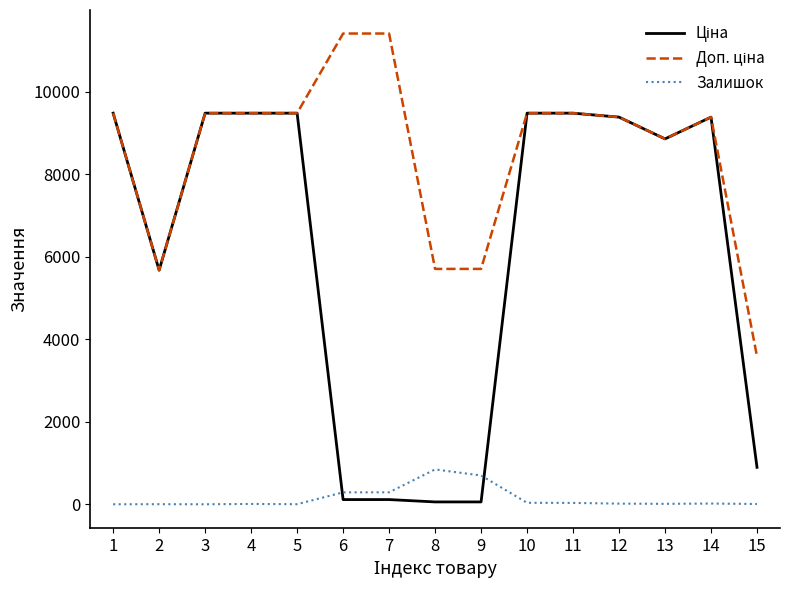

What is the greatest value displayed?

11410.0